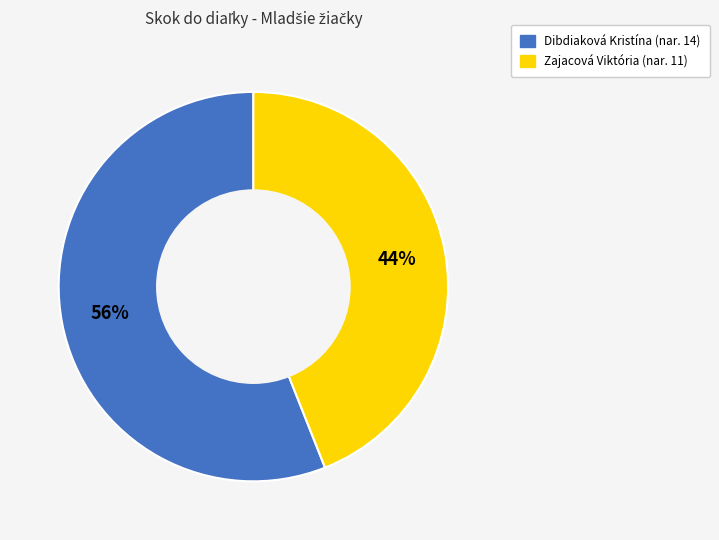

What is the smallest slice in the pie chart?

Zajacová Viktória